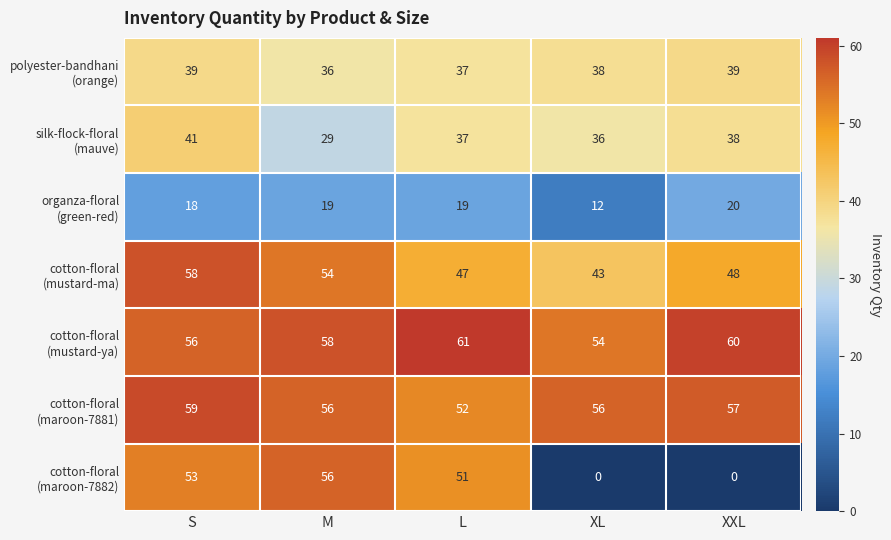

At which category is the sum across all series the highest?

S